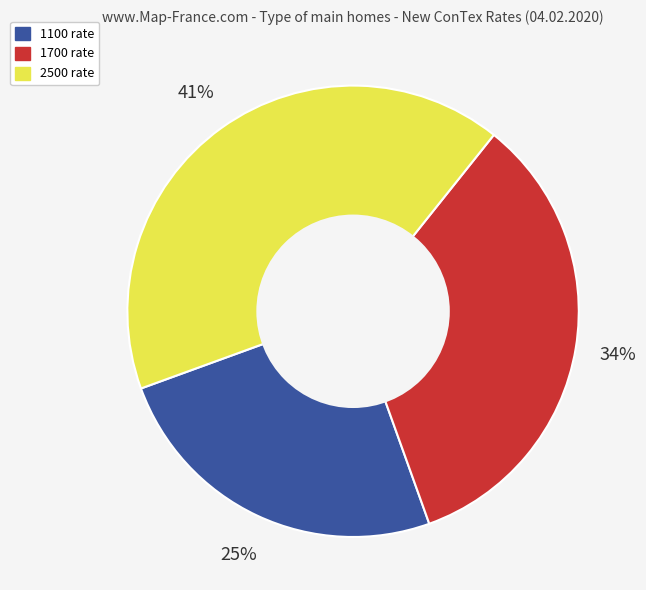

How many segments does this pie chart have?

3